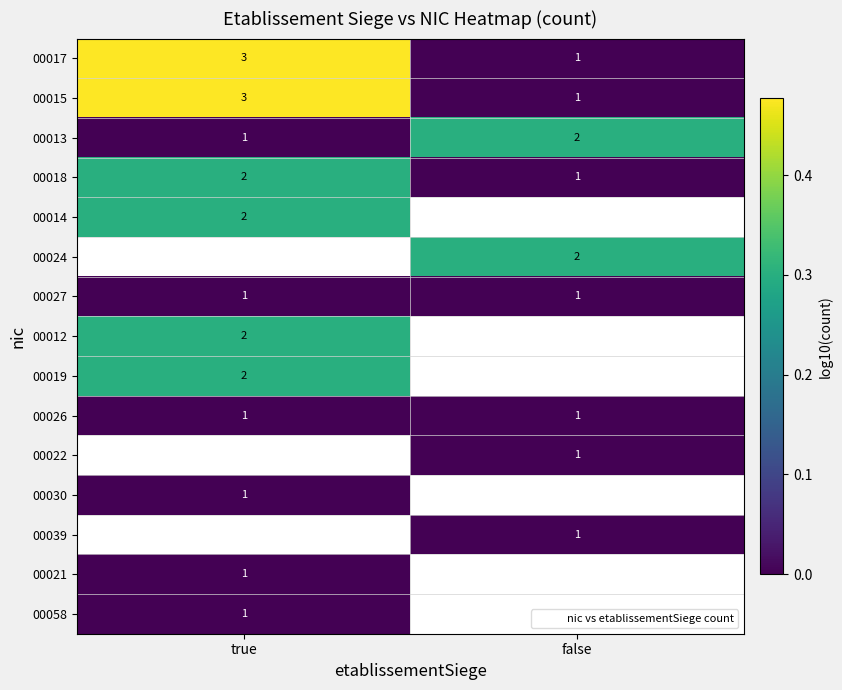

True or false: 00039 has a value of 0.0 at false.

True